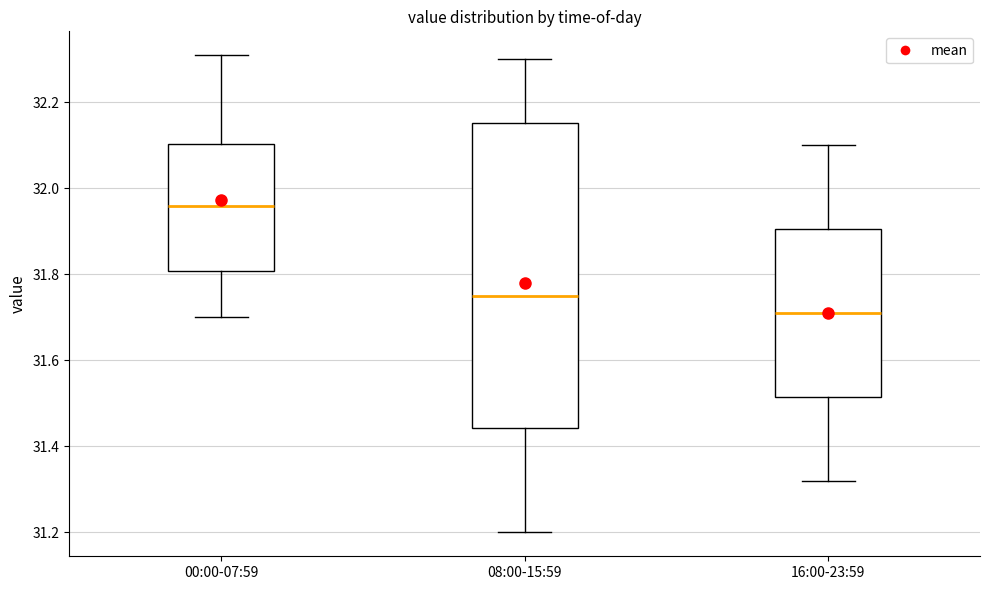

Comparing the boxes themselves (not the whiskers), which one is the tallest?

08:00-15:59